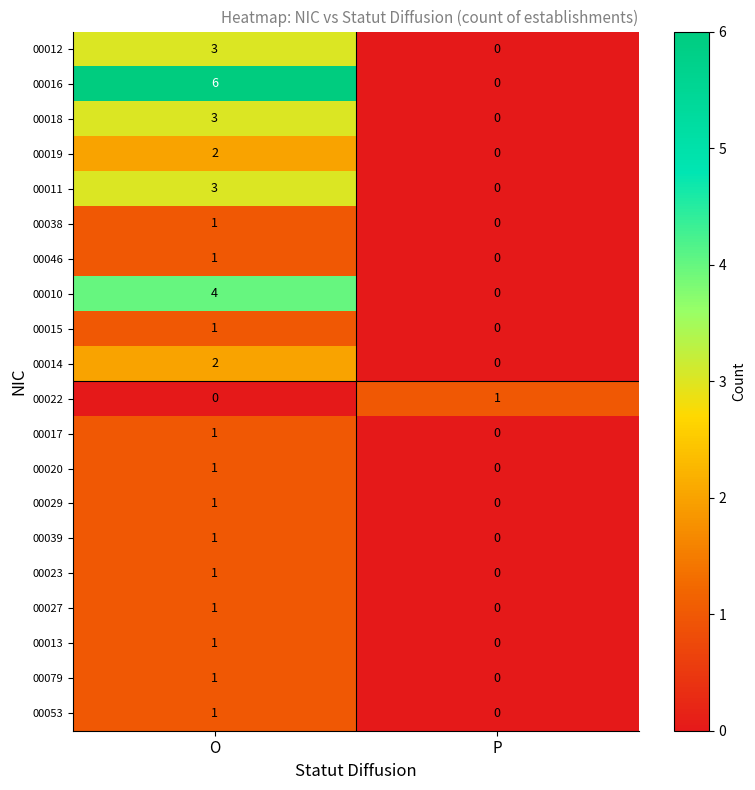

What is the total value across all series at P?

1